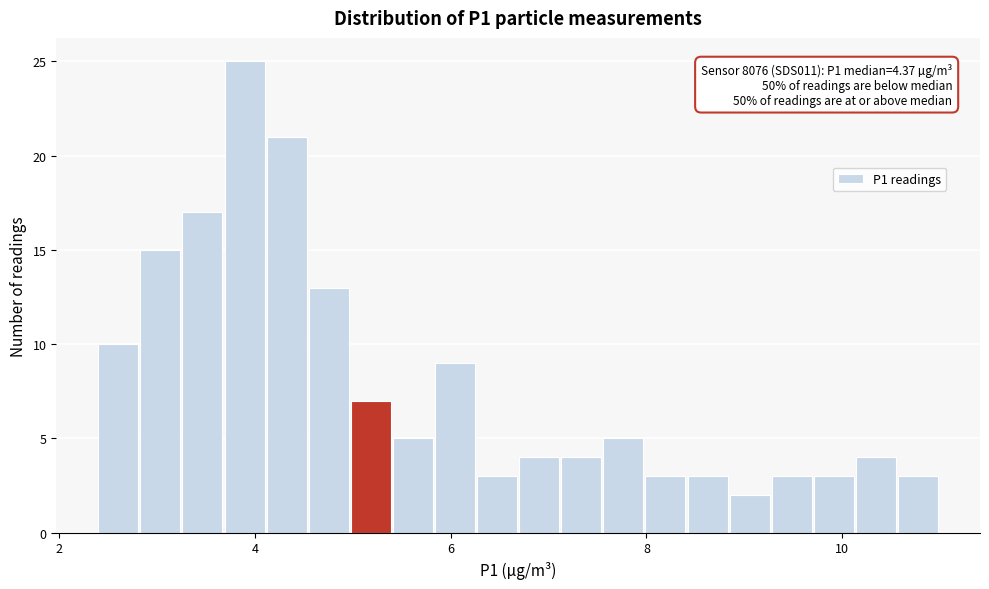

Around what value on the x-axis is the tallest bar? Give the approximate position of its centre, as read against the axis.

3.8